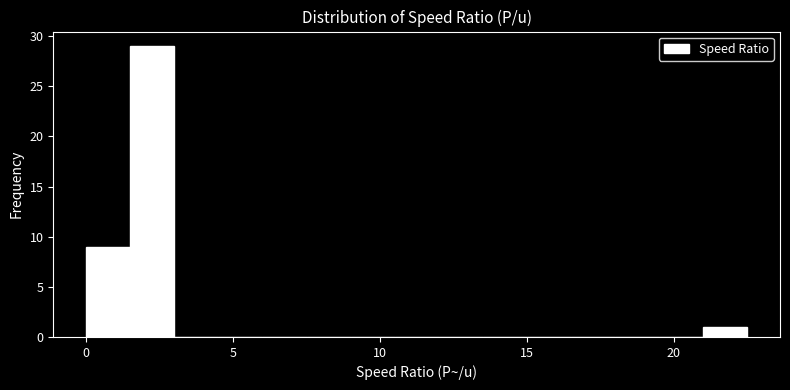

Around what value on the x-axis is the tallest bar? Give the approximate position of its centre, as read against the axis.

2.5